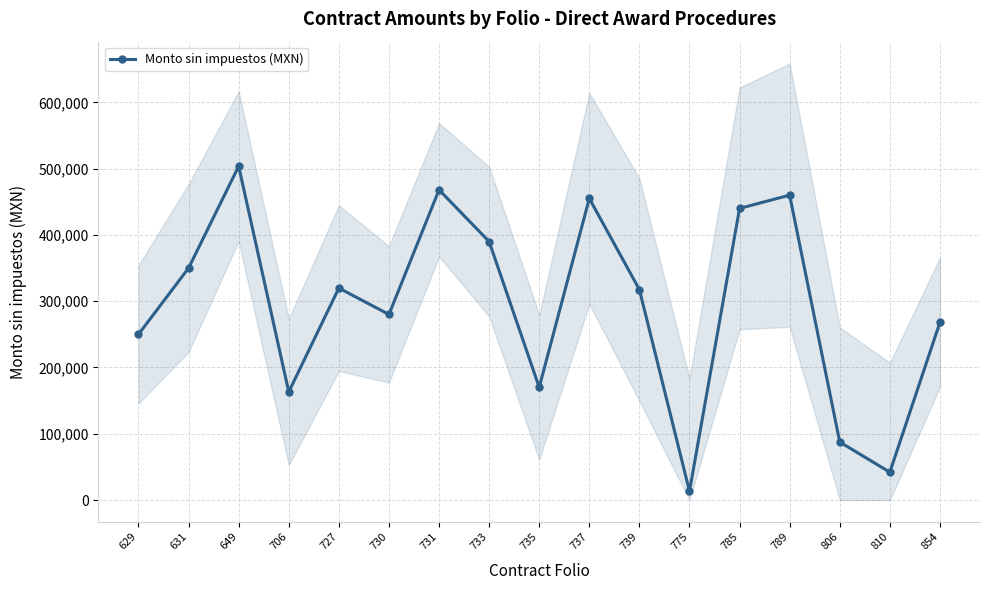

What is the approximate value at 629?

250000.0